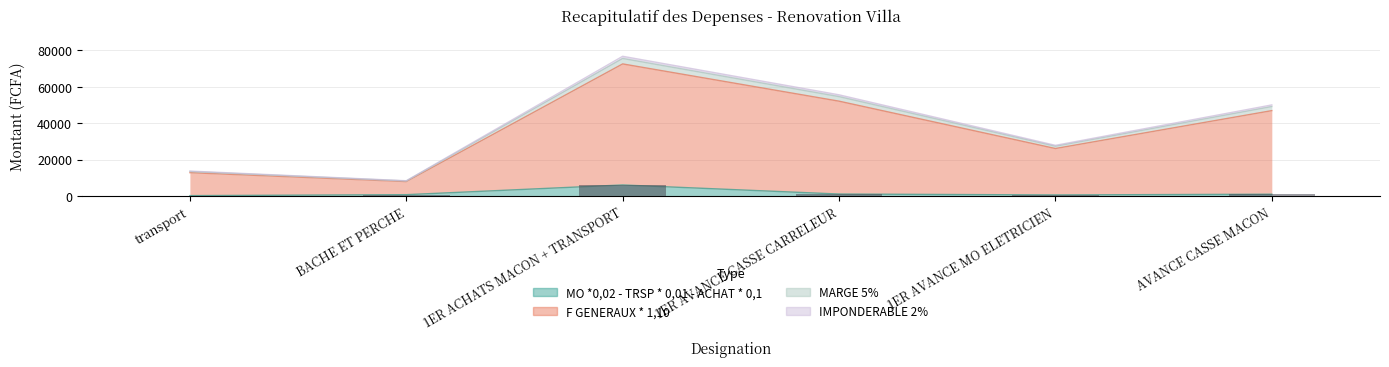

How many bars are there in total?

24